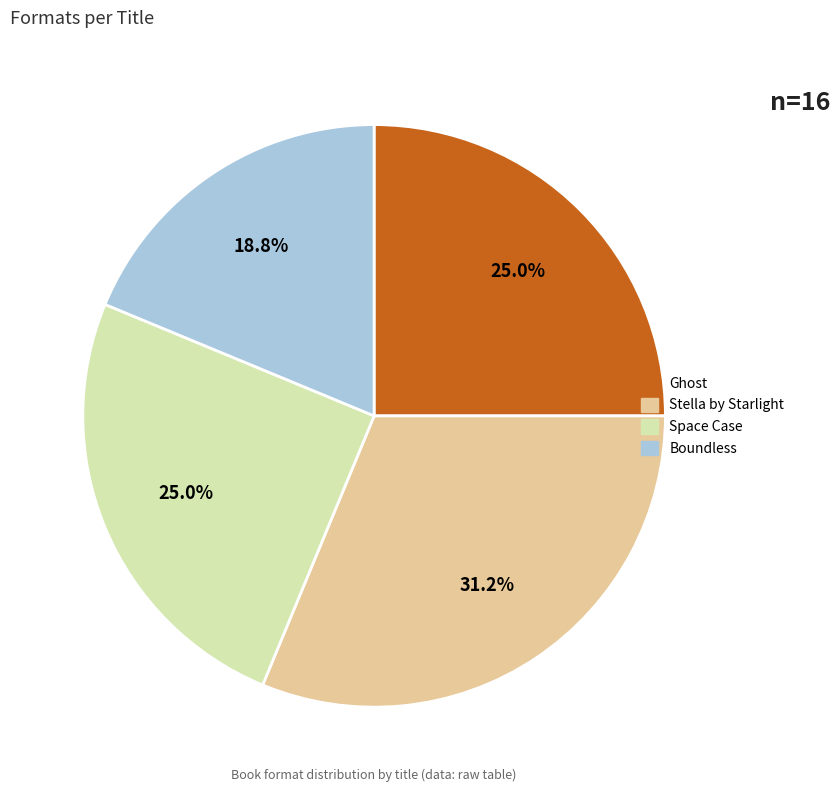

What percentage is NOT represented by Stella by Starlight?

68.8%